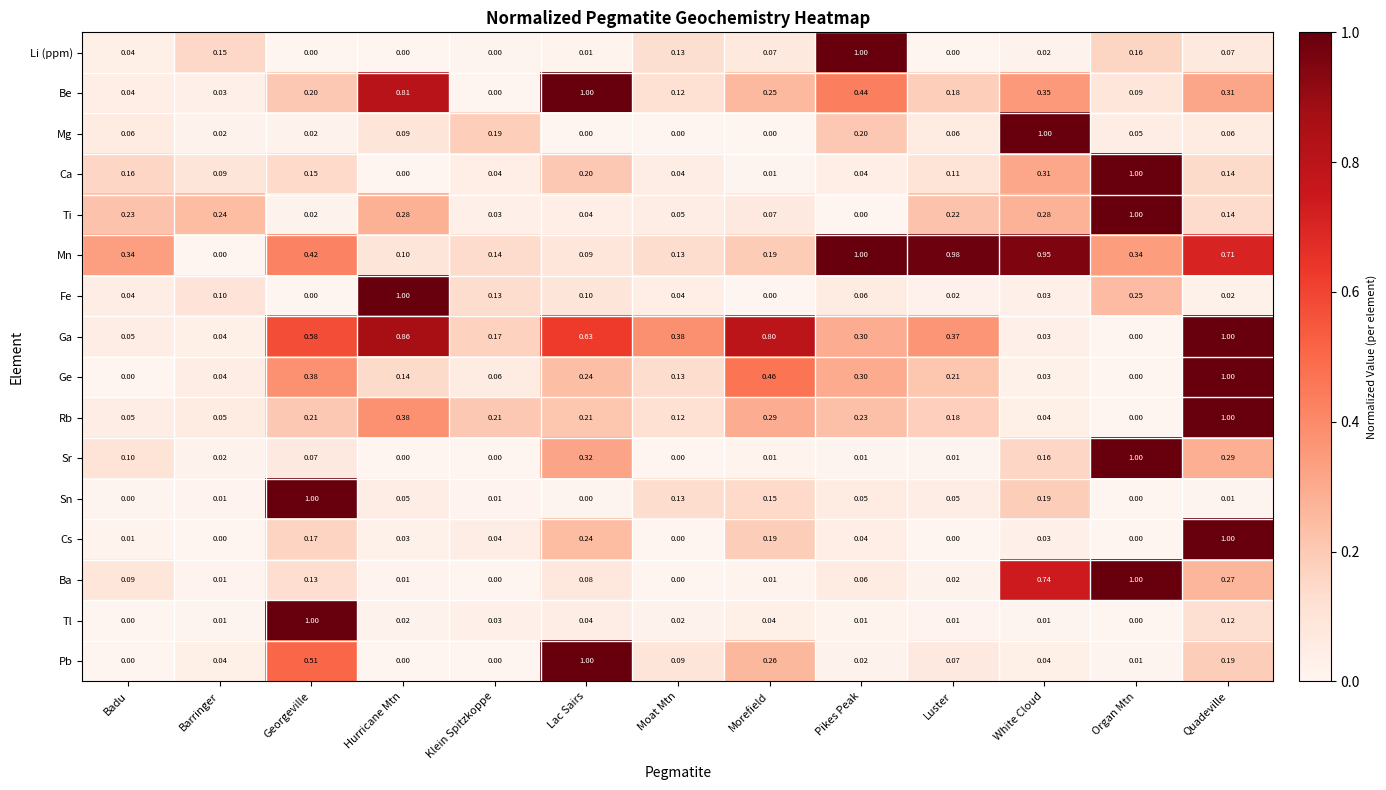

Which series changed the most between Luster and White Cloud?

Mg